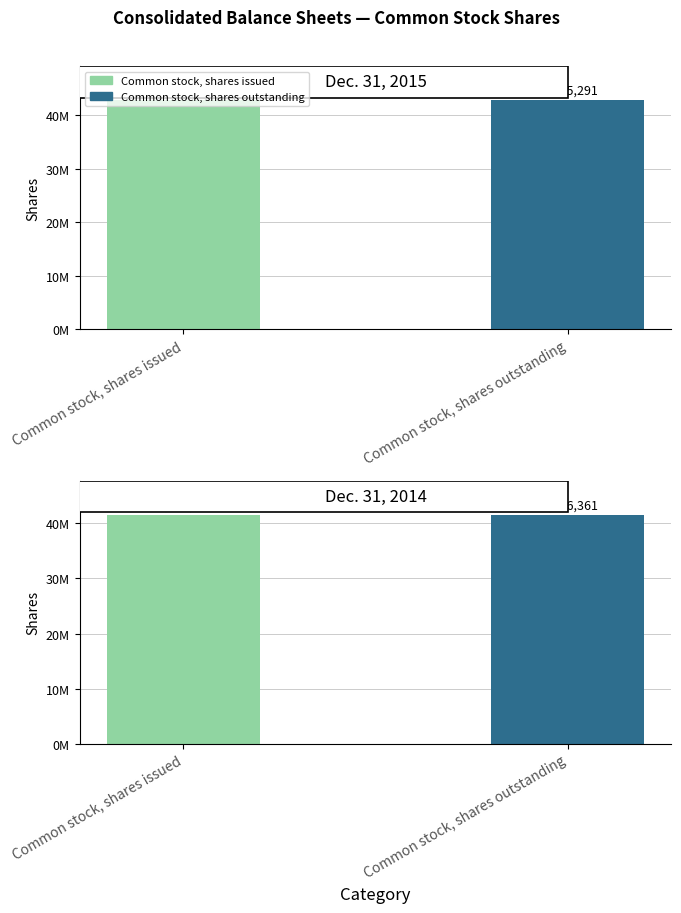

The value of Dec. 31, 2014 at Common stock, shares issued is 14746449. True or false?

False